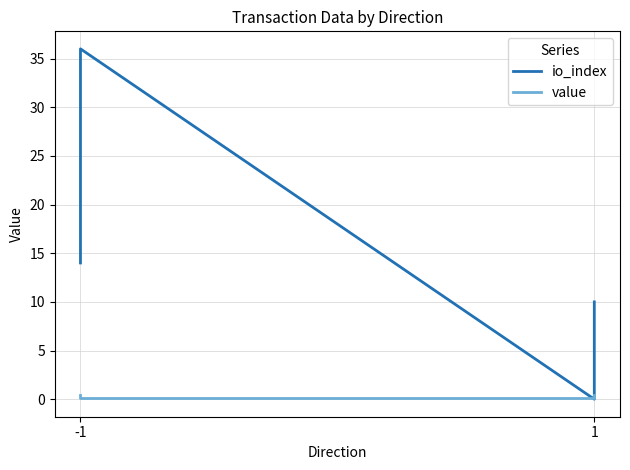

Reading left to right, transcribe all the data shown in this chart.

io_index: 14.0	36.0	0.0	10.0
value: 0.4	0.1	0.1	0.4